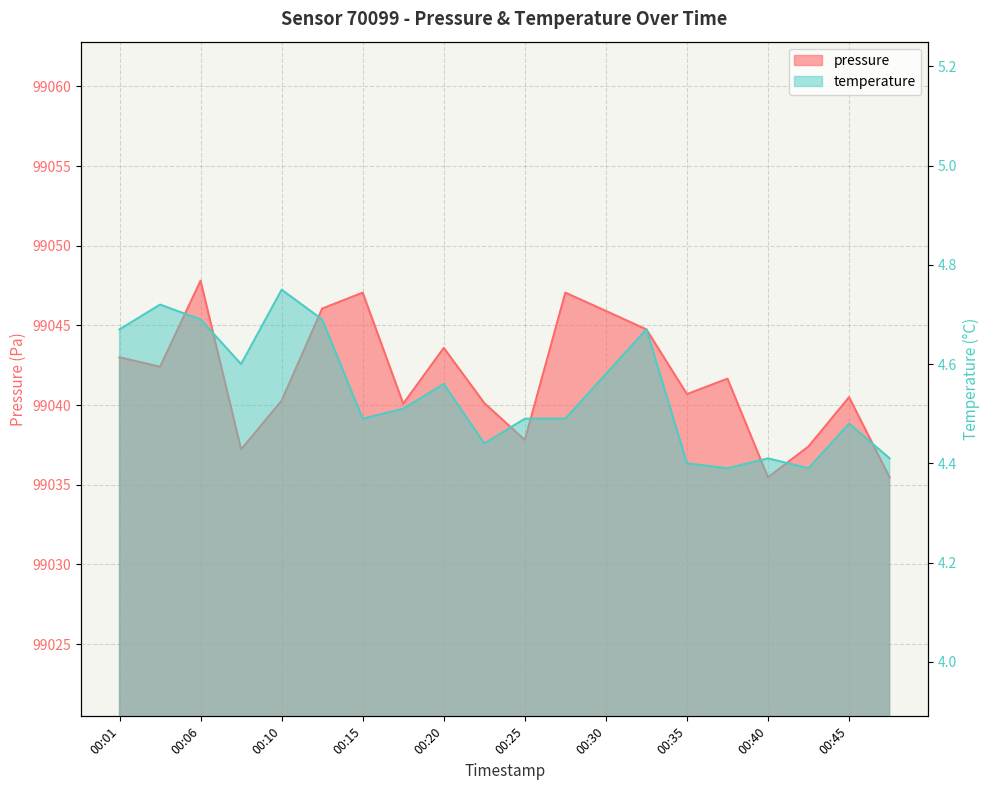

Which series has the largest total across all categories?

pressure